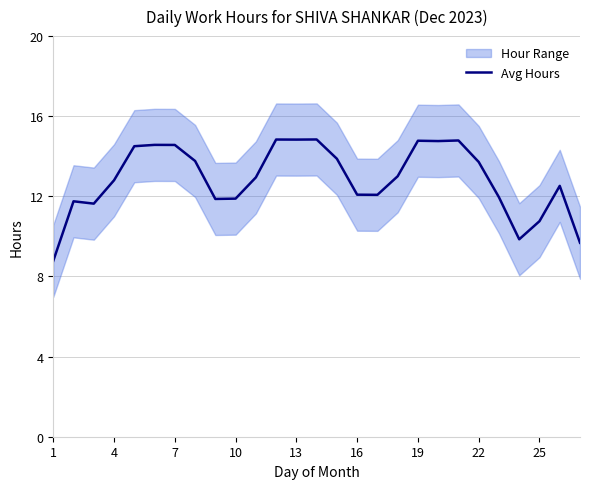

Is this an area chart (filled region under the line)?

No